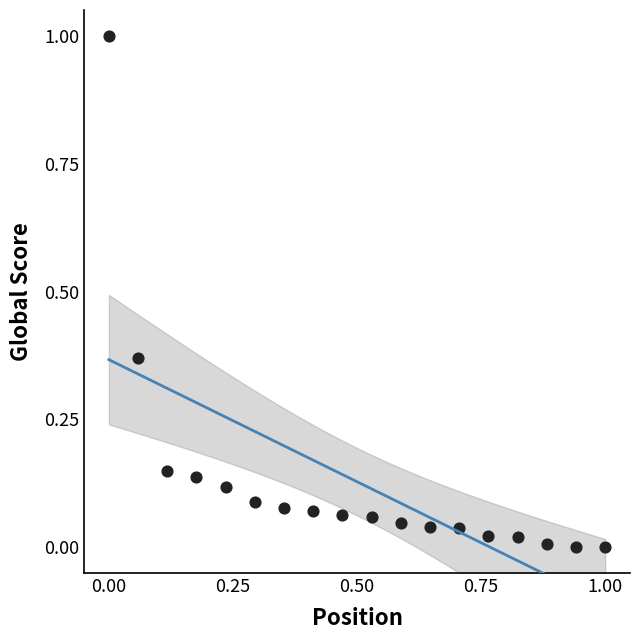

What is the range of X values (max minus min)?

1.0